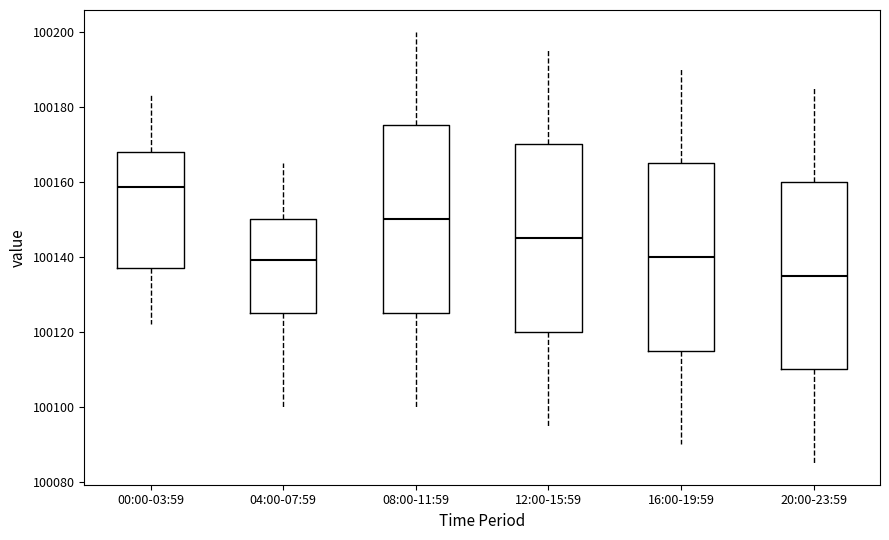

Which box has the lowest median line?

20:00-23:59